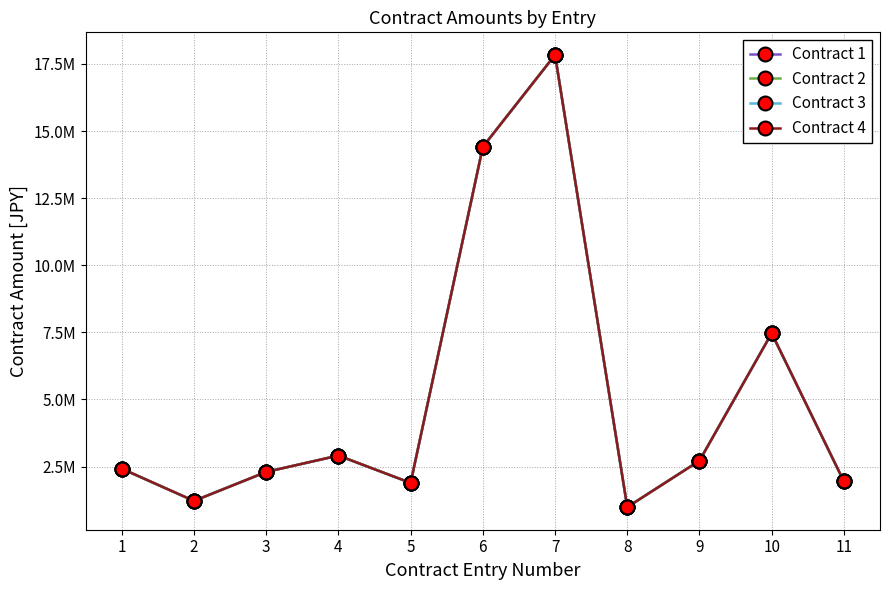

Does the chart have visible grid lines?

Yes